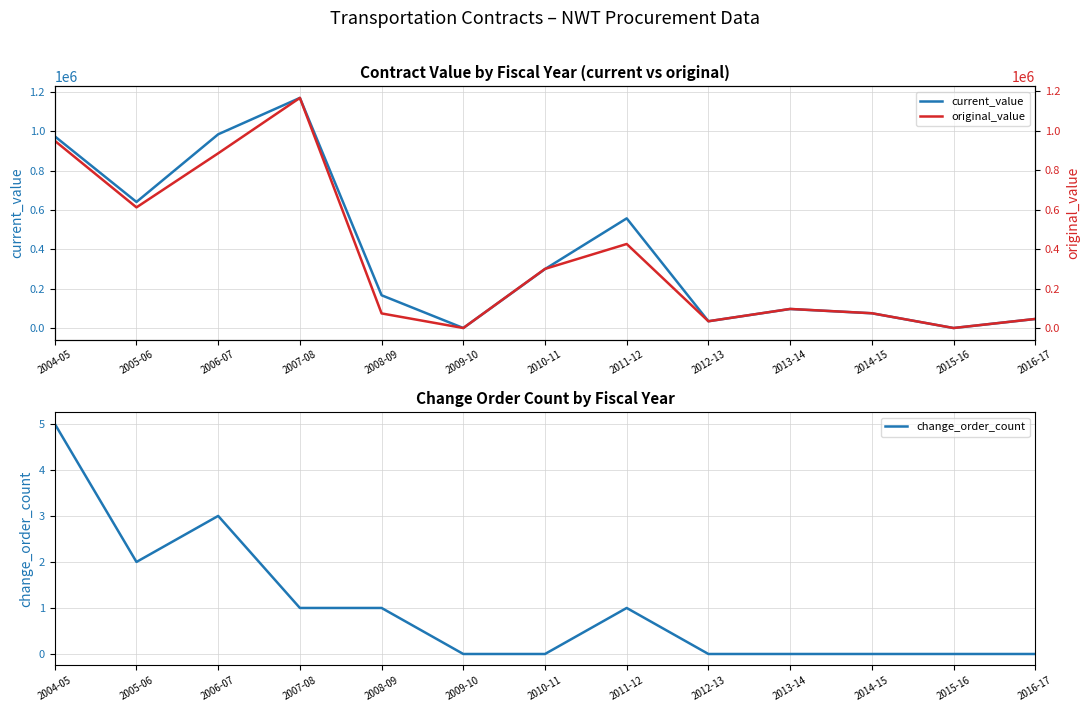

How many values in current_value are above zero?

11